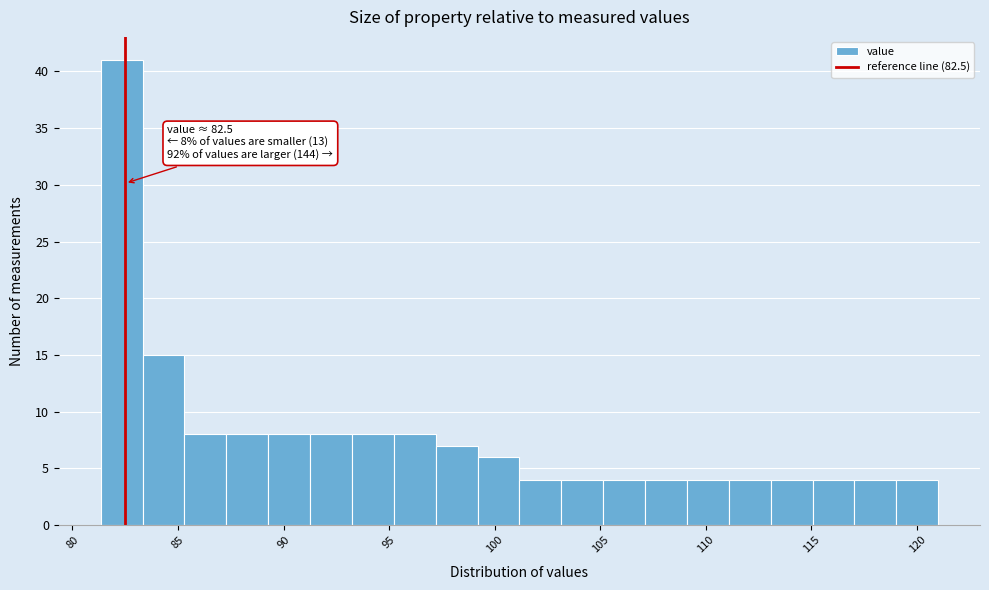

Read against the x-axis, roughly where is the centre of the tallest bar?

82.5